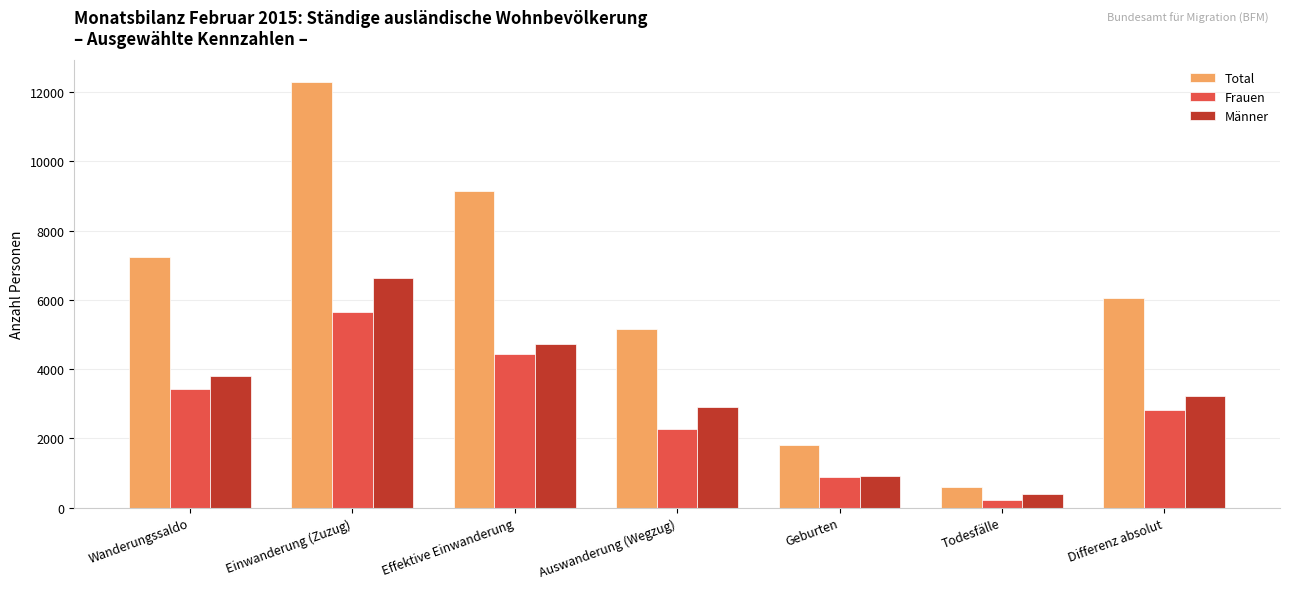

How many values in the Frauen series are below 2824?

3